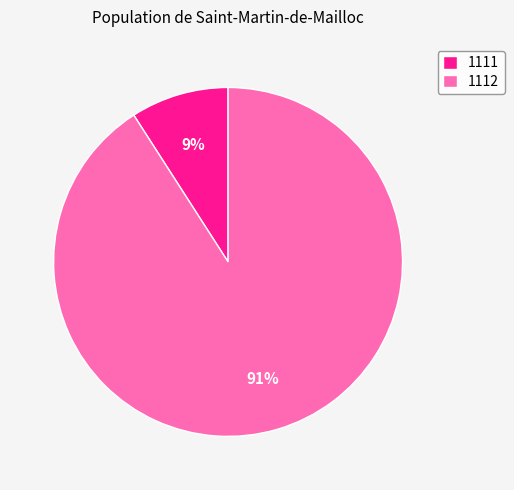

Rank the categories by value from highest to lowest.

1112, 1111